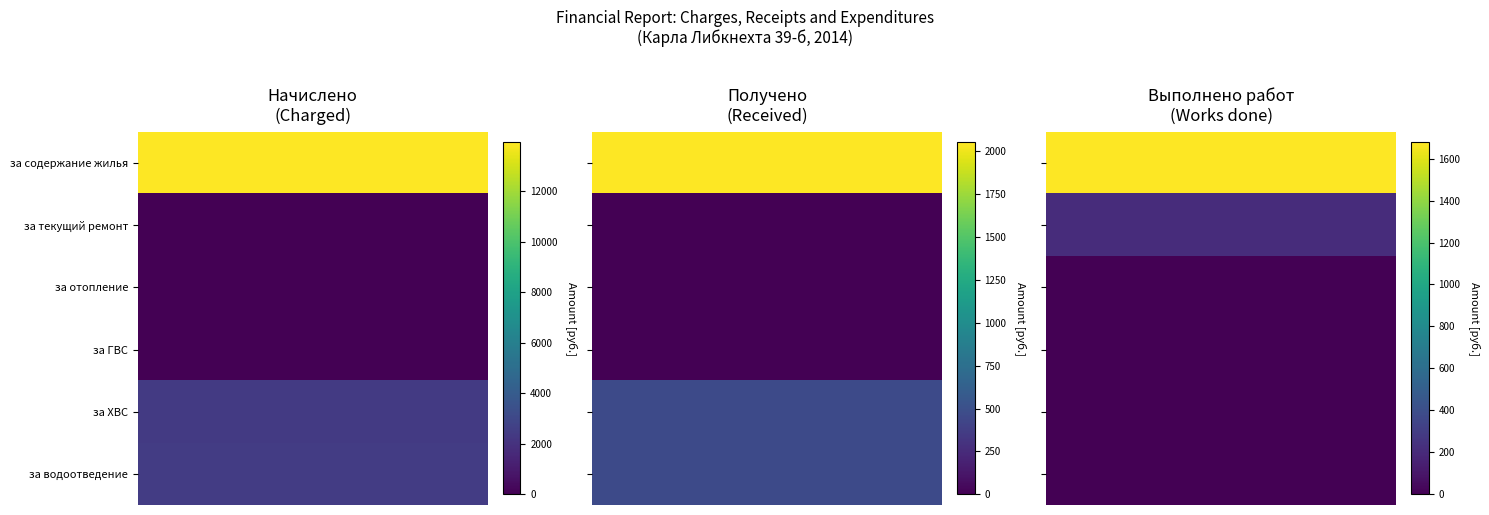

What is the total value across all series at за ХВС?

2828.0